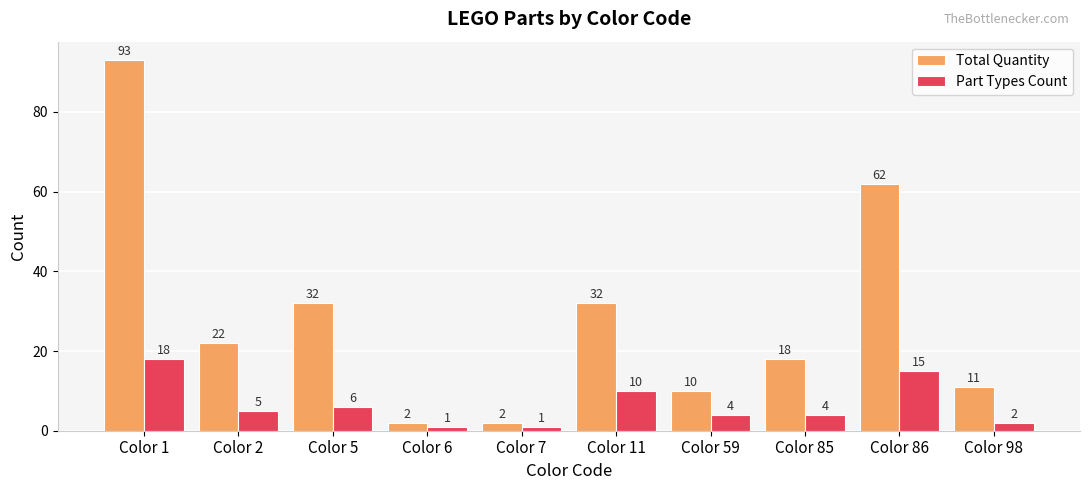

What is the greatest value displayed?

93